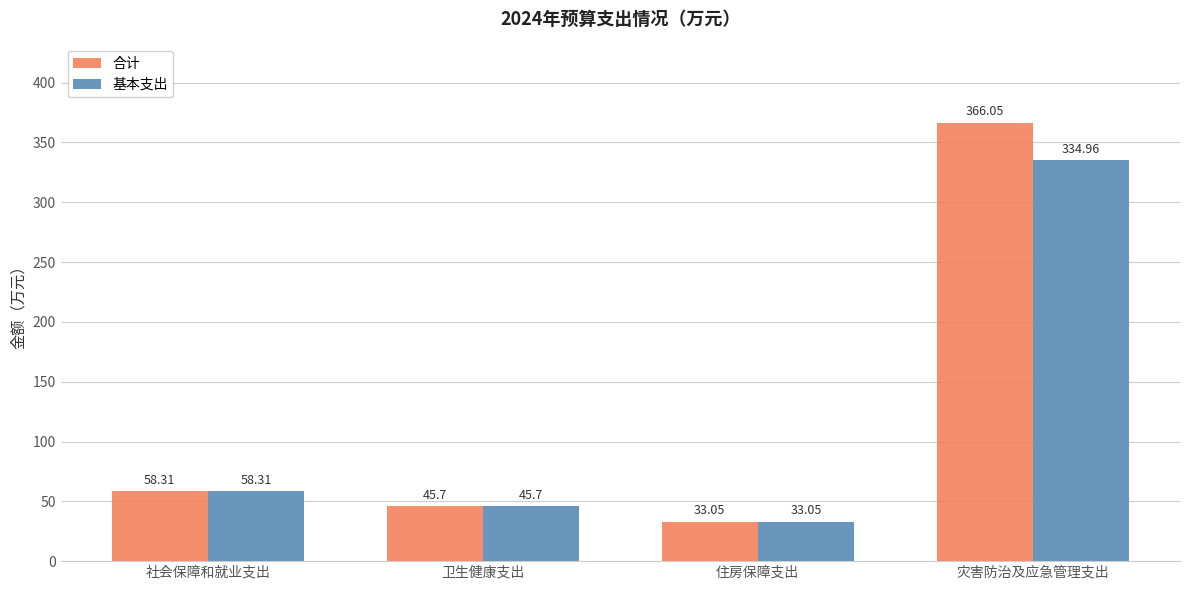

What is the sum of the 合计 values at 卫生健康支出 and 灾害防治及应急管理支出?

411.8